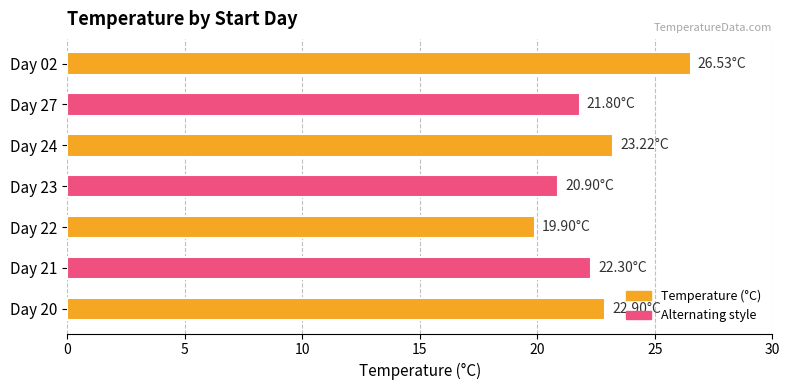

What is the difference between the maximum and minimum values?

6.6